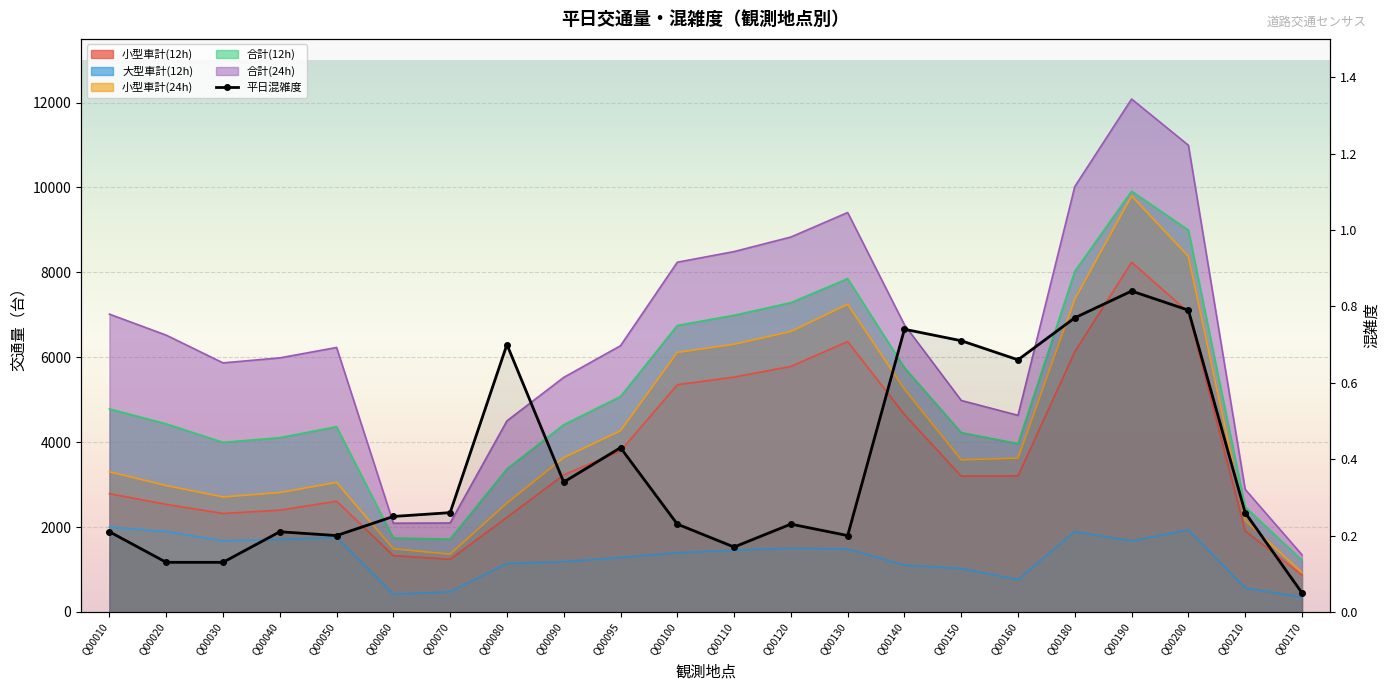

The chart shows a value of 0.7 at Q00140. True or false?

True